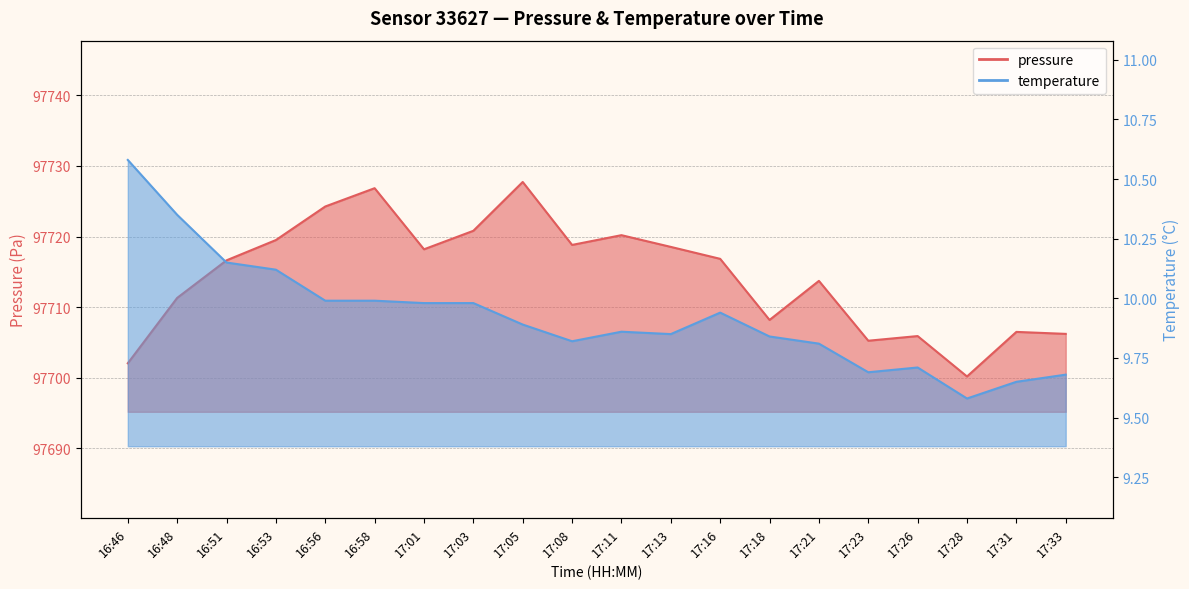

The value of temperature at 17:31 is 16.3. True or false?

False